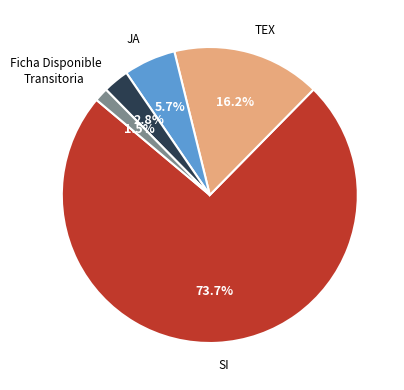

Is there any slice that represents more than half of the pie?

Yes